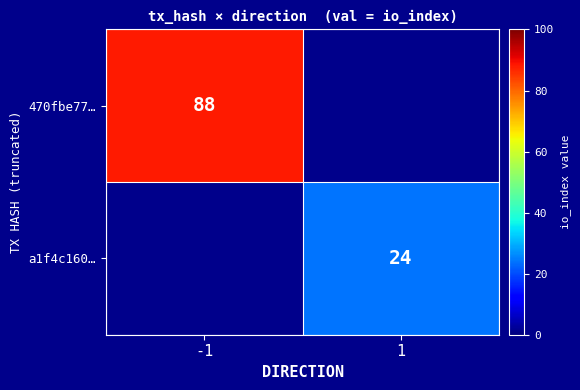

Is the value of a1f4c160… at 1 greater than the value of 470fbe77… at -1?

No